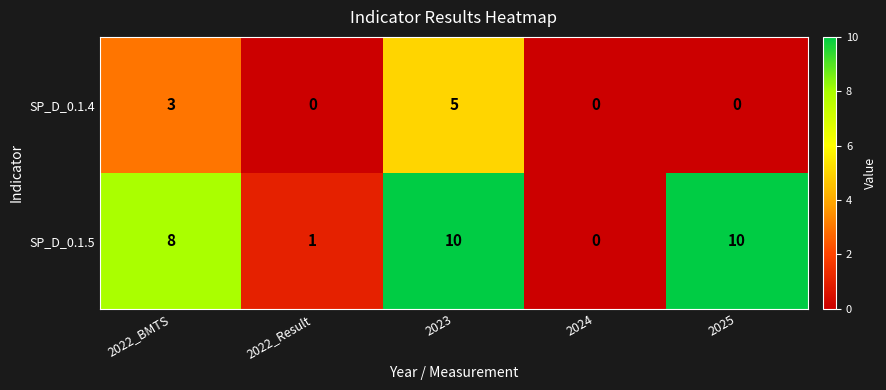

Reading left to right, extract all data points from this chart.

SP_D_0.1.4: 2022_BMTS=3	2022_Result=0	2023=5	2024=0	2025=0
SP_D_0.1.5: 2022_BMTS=8	2022_Result=1	2023=10	2024=0	2025=10